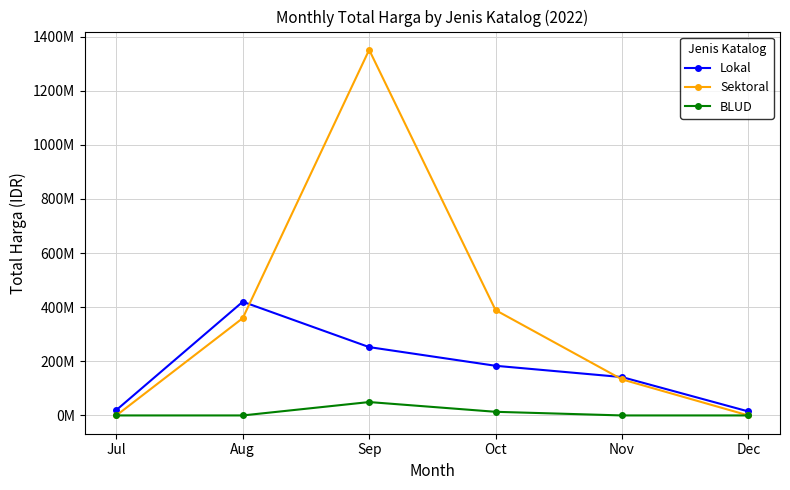

True or false: BLUD and Lokal cross at least once.

False